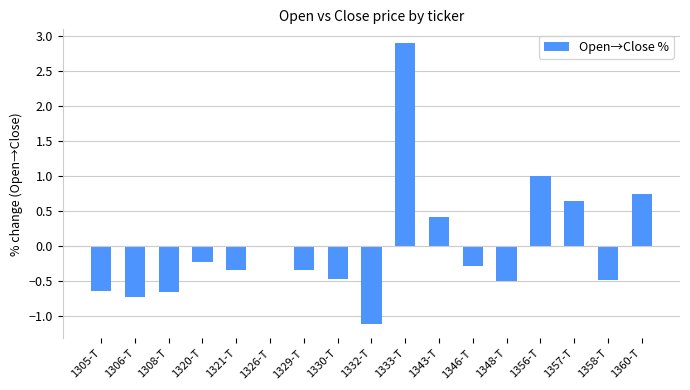

What is the sum of the values at 1329-T and 1332-T?

-1.5